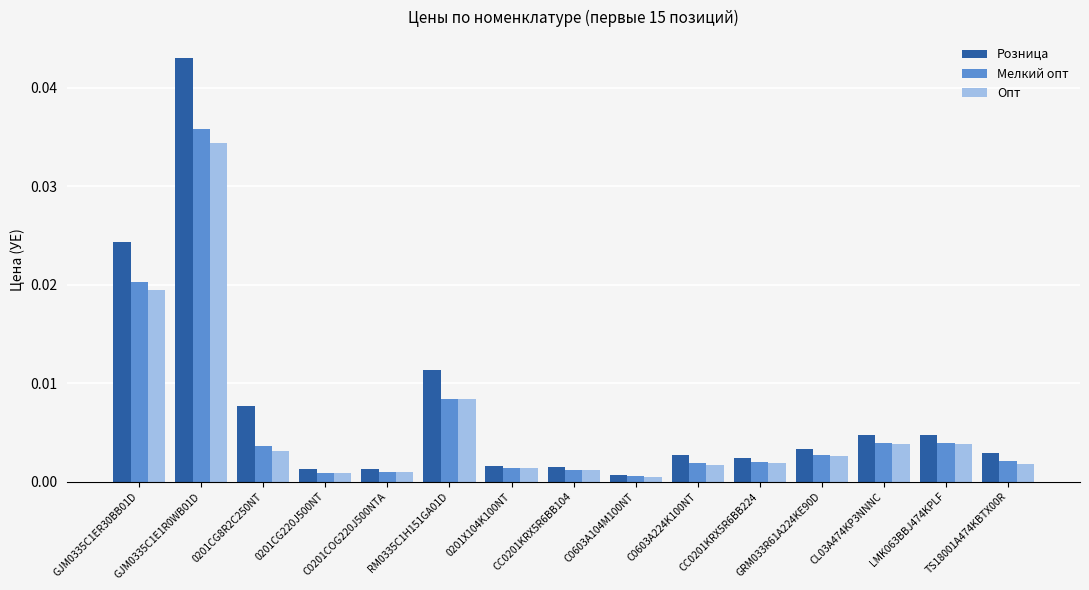

At how many categories does at least one series exceed 0?

15